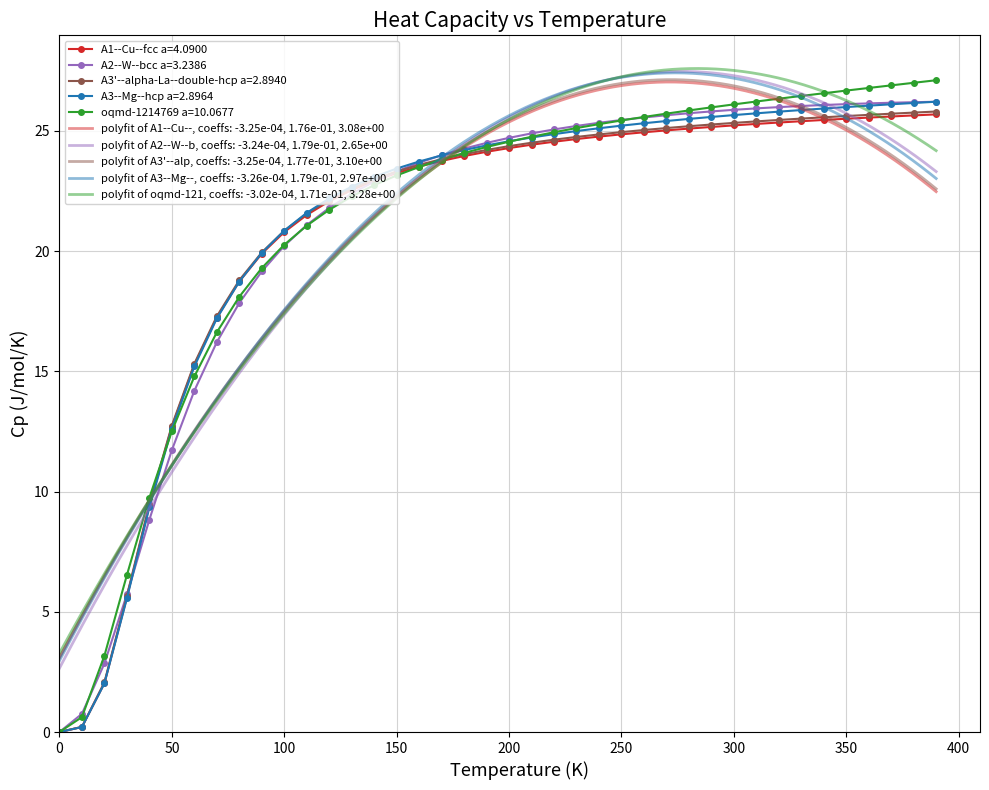

How many data points in oqmd-1214769 a=10.0677 are above 24?

22